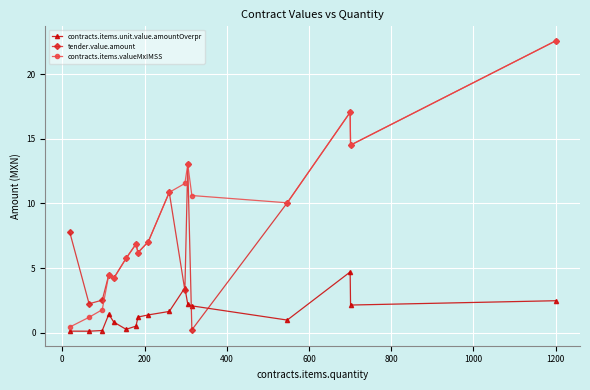

What is the value of the contracts.items.unit.value.amountOverpr point at the 11th from the left?

3.5